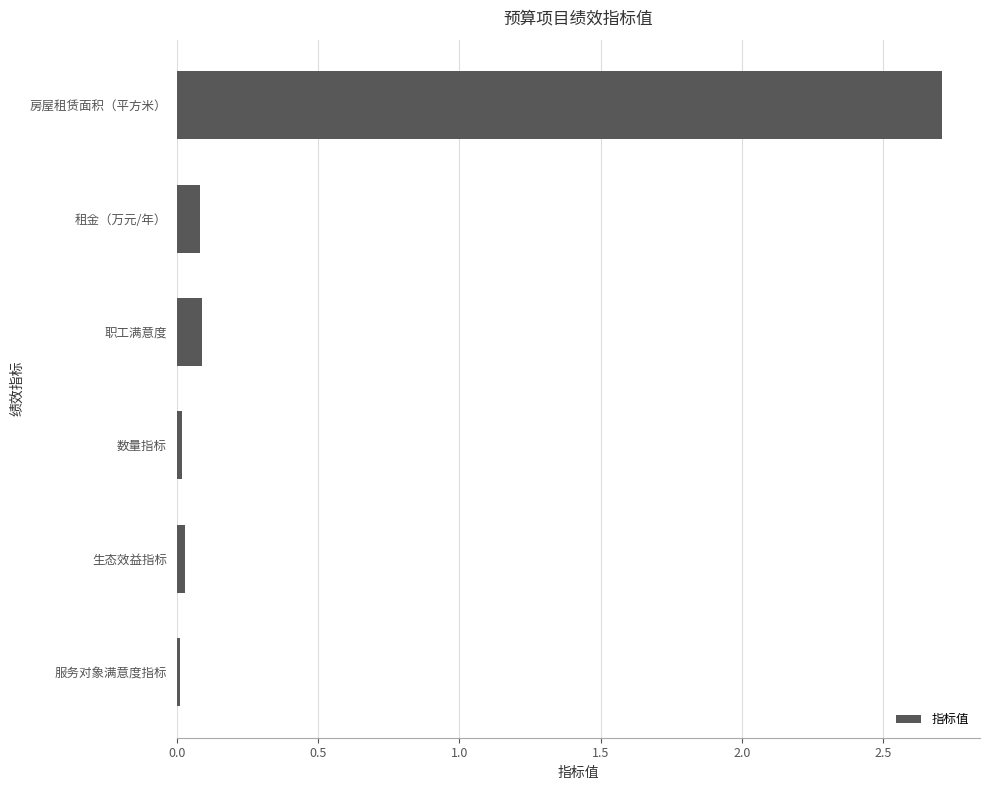

What is the average value?

0.5